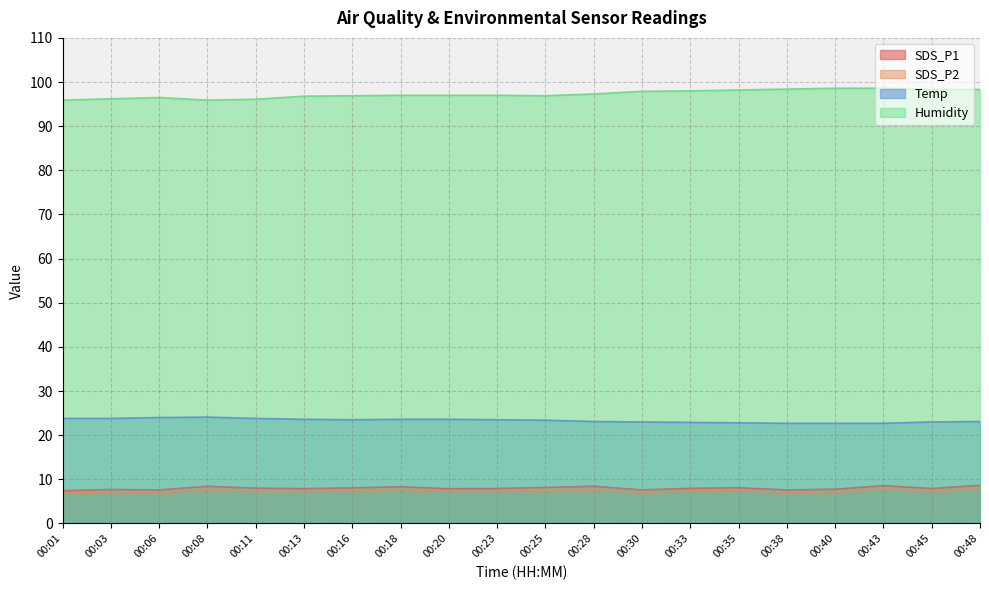

How many lines are shown in the chart?

4